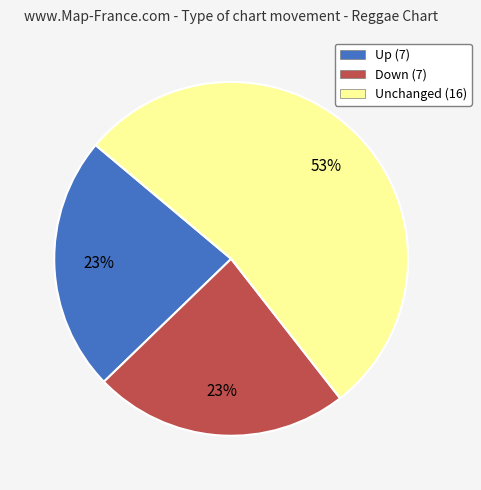

Is there any slice that represents more than half of the pie?

Yes